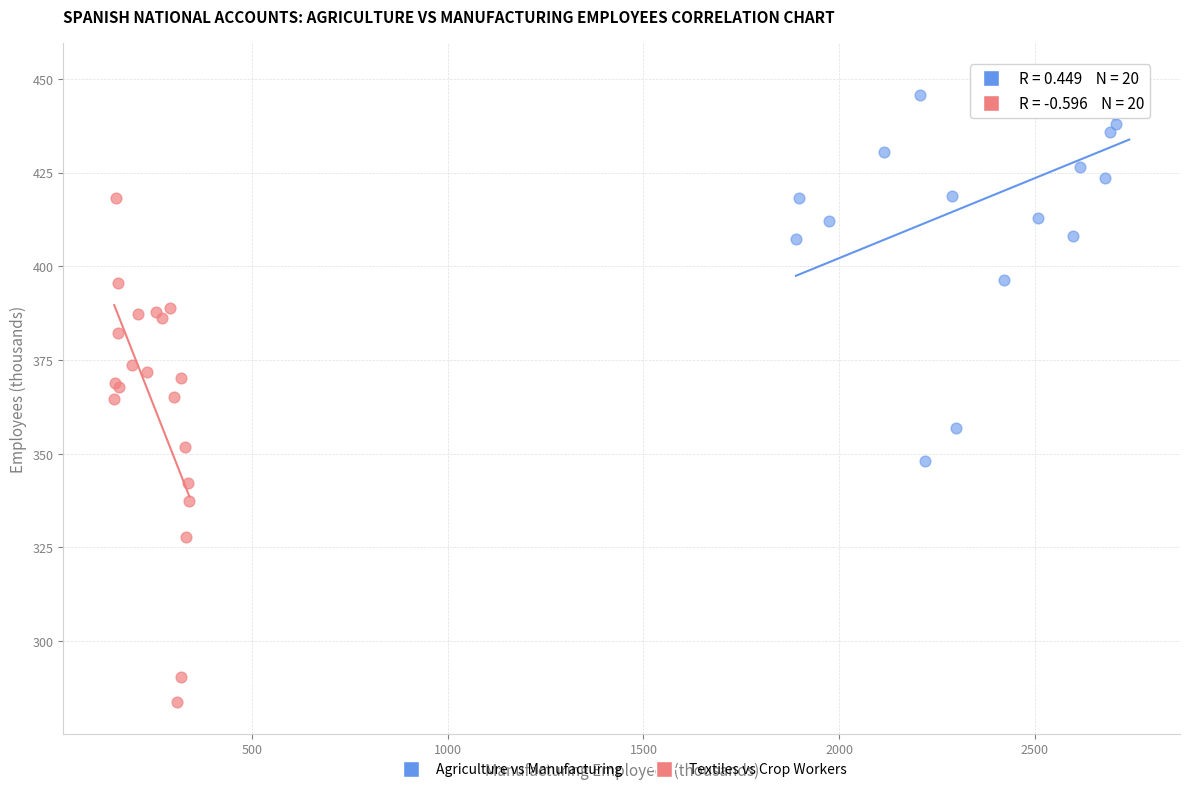

What are all the series names shown in the legend?

Agriculture vs Manufacturing, Textiles vs Crop Workers